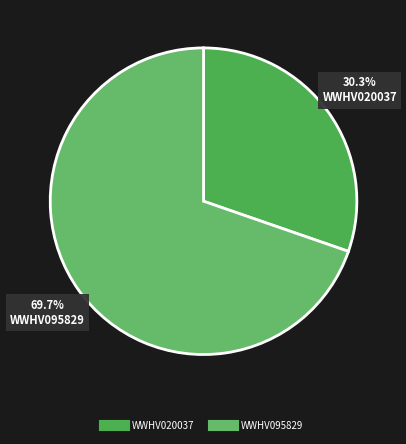

What percentage is the WWHV020037 slice, to the nearest percent?

30%